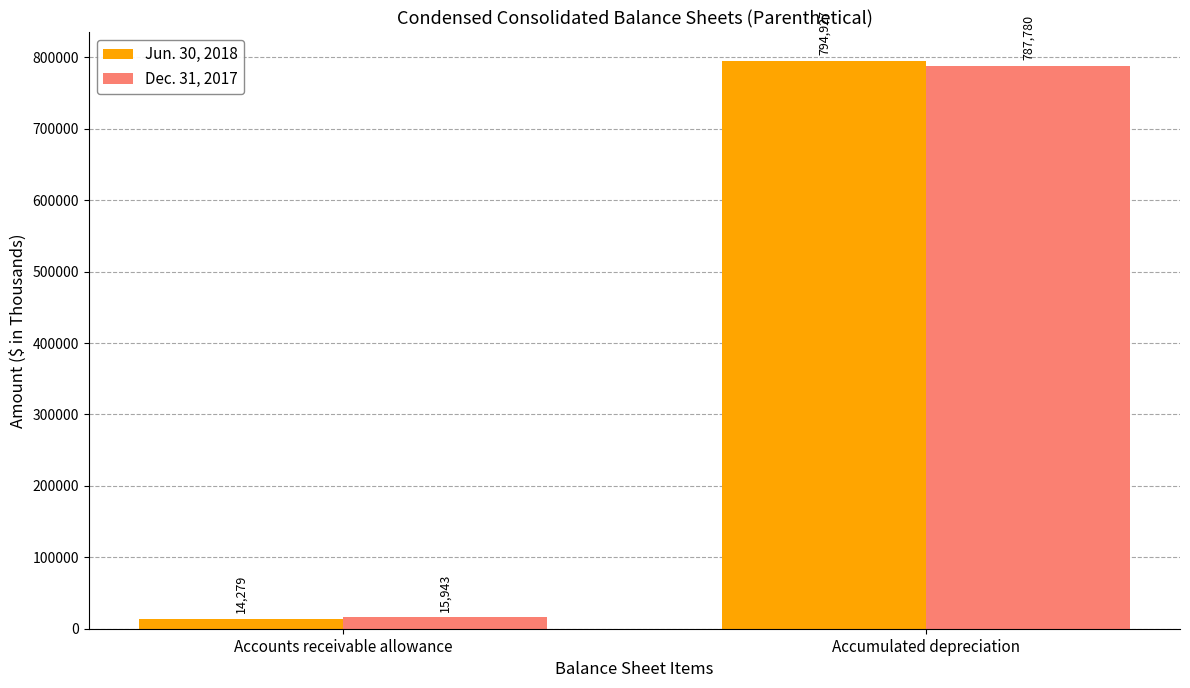

What position from the right is Accounts receivable allowance?

2